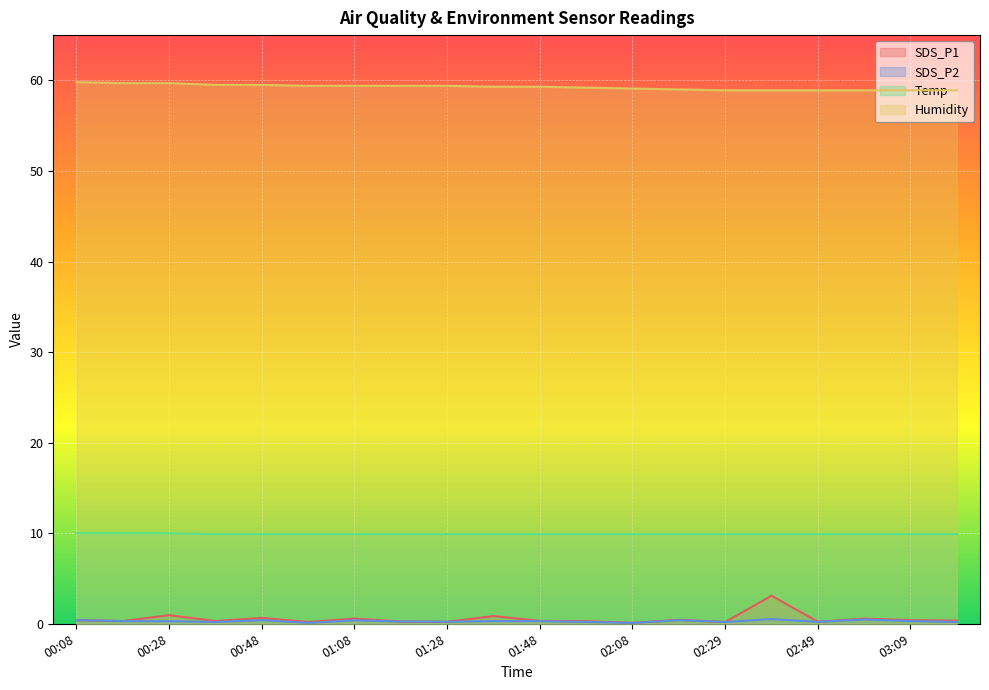

Rank the series at 01:18 from highest to lowest value.

Humidity, Temp, SDS_P1, SDS_P2